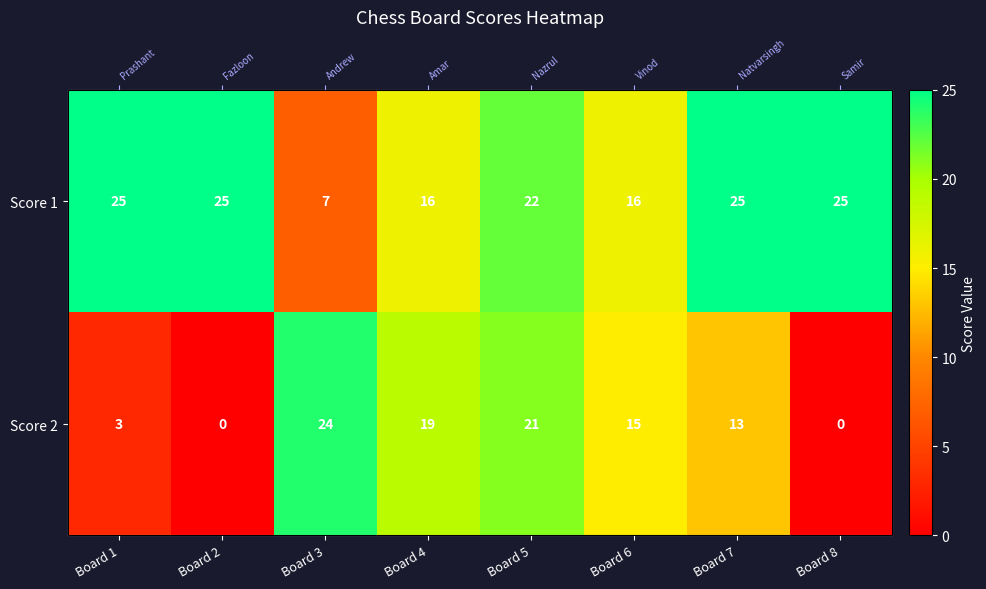

Is it true that Score 2 equals 13 at Board 7?

True